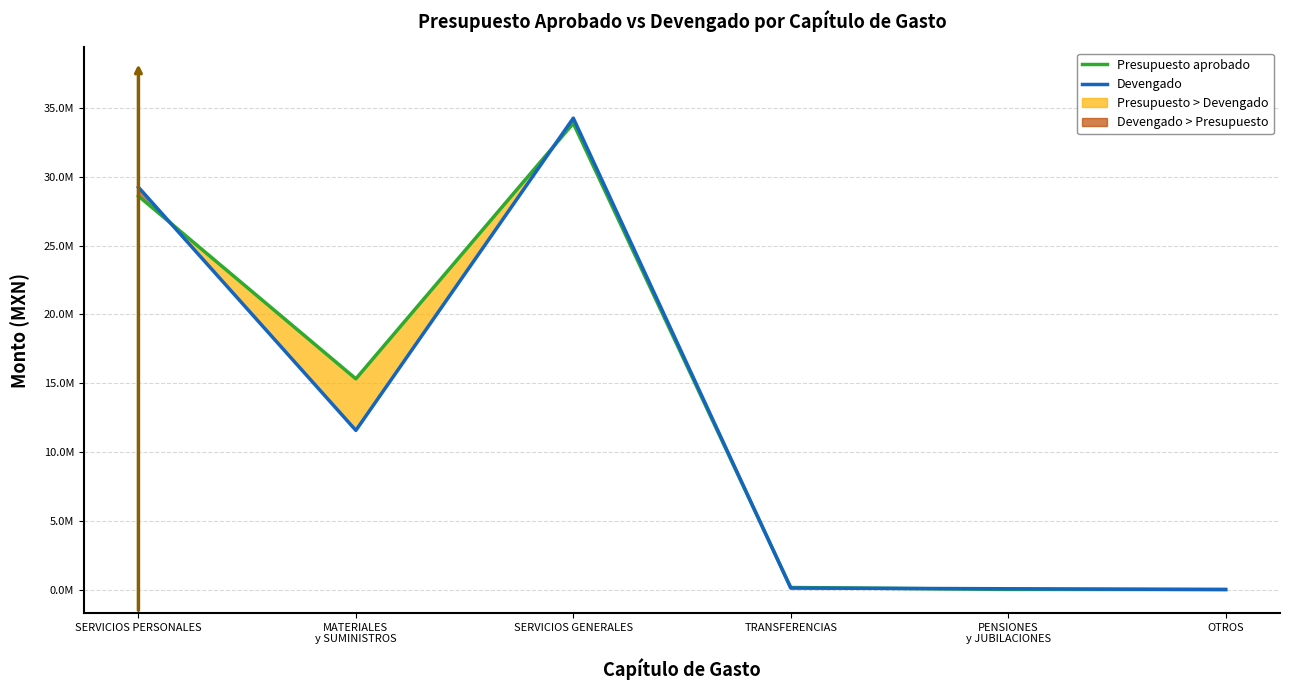

Is this an area chart (filled region under the line)?

No